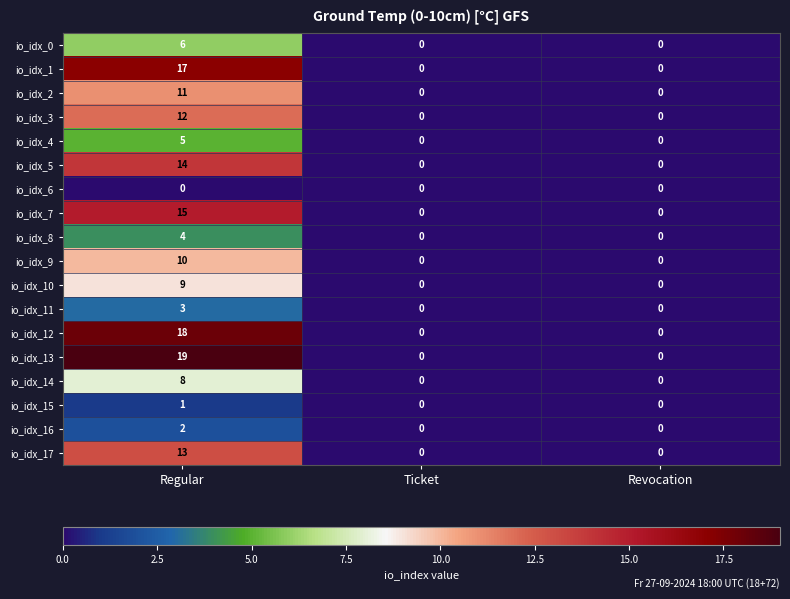

Count the io_idx_12 values in the range 0 to 18.

3